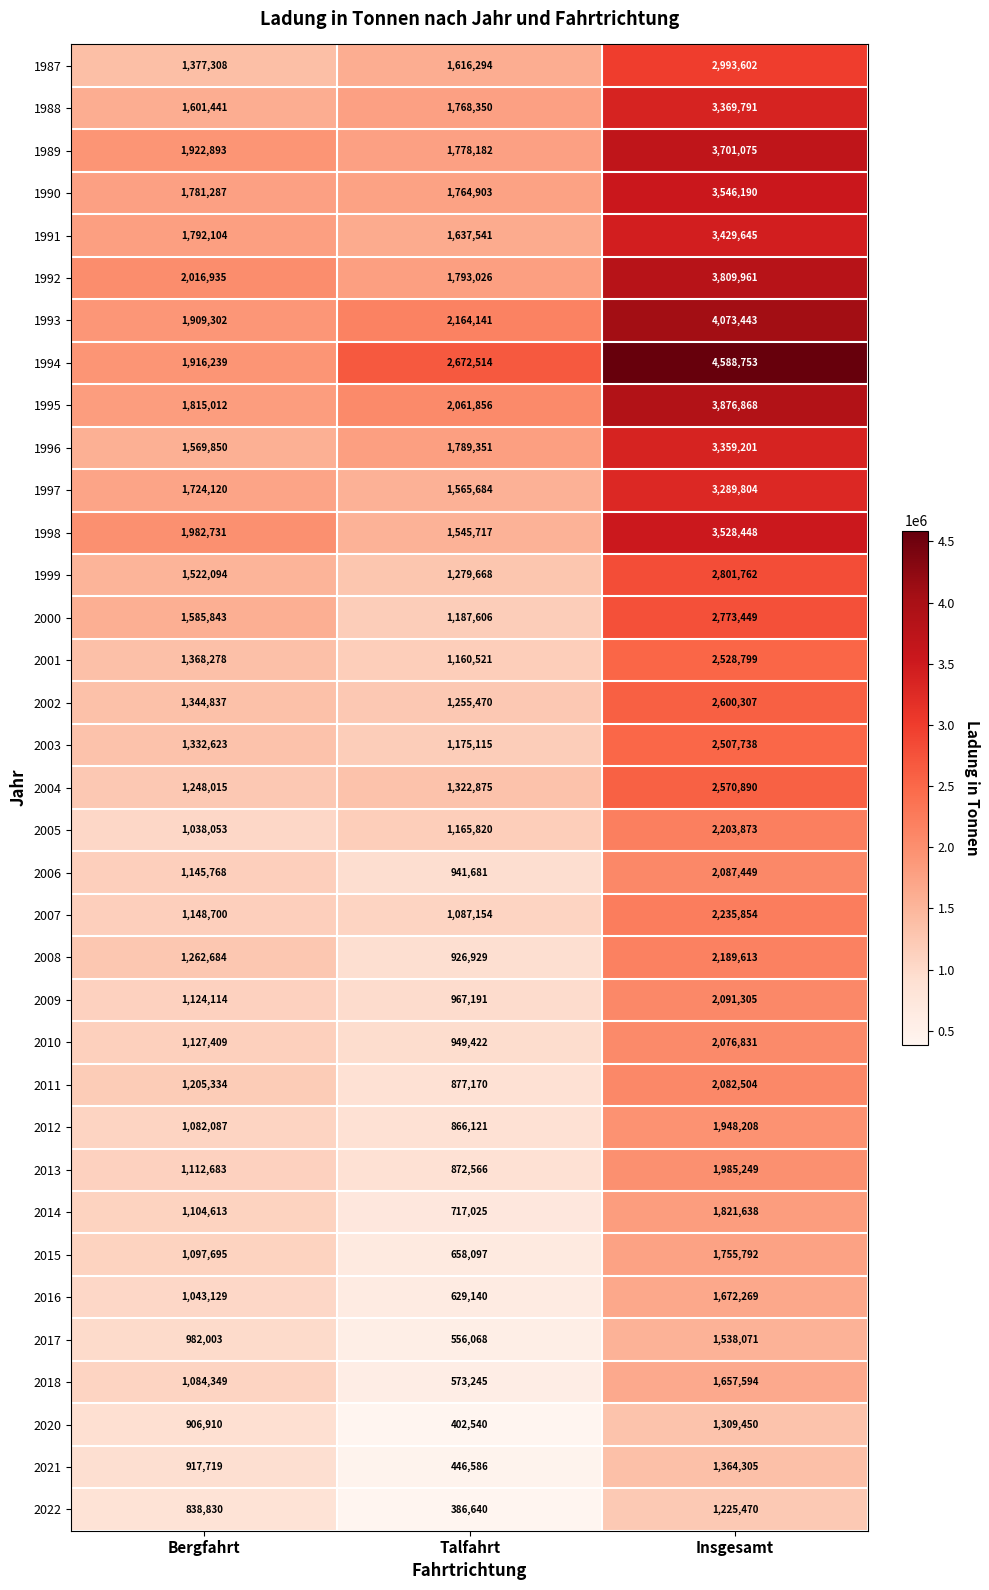

What is the average value of the 1988 series?

2246527